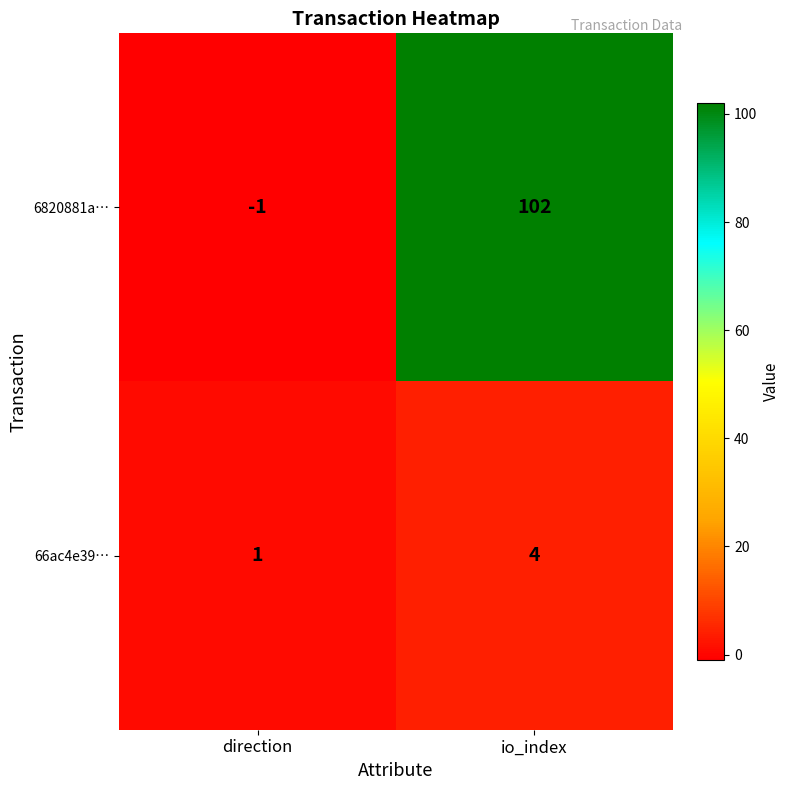

What is the spread (max minus min) of values at direction?

2